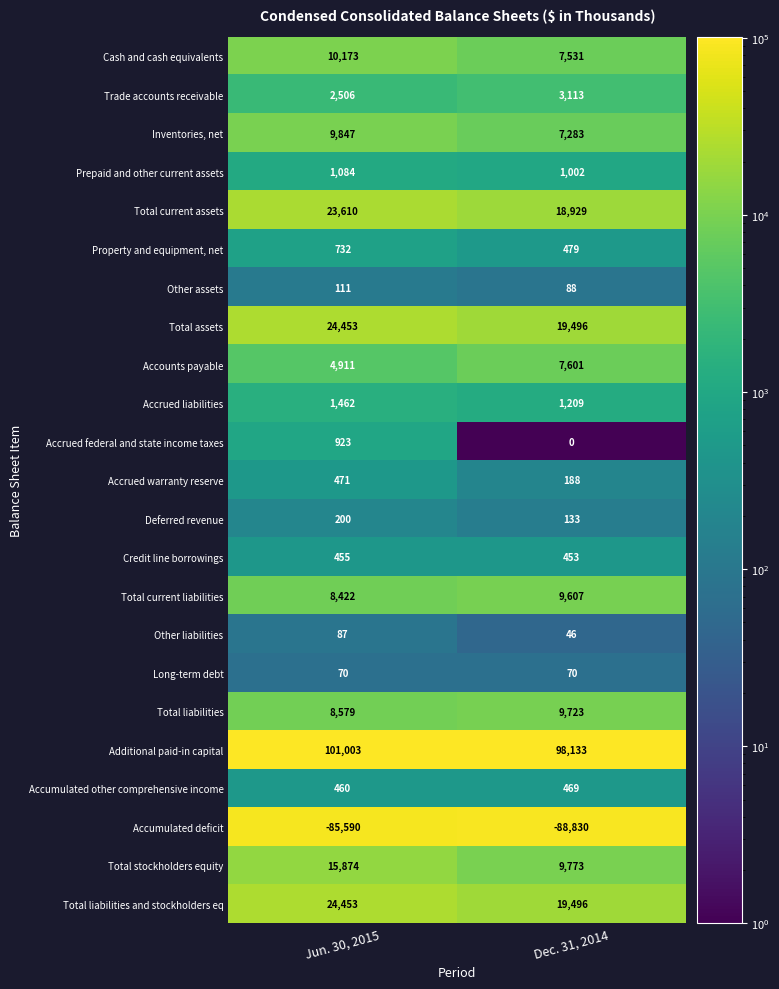

What is the minimum value shown in the chart?

-88830